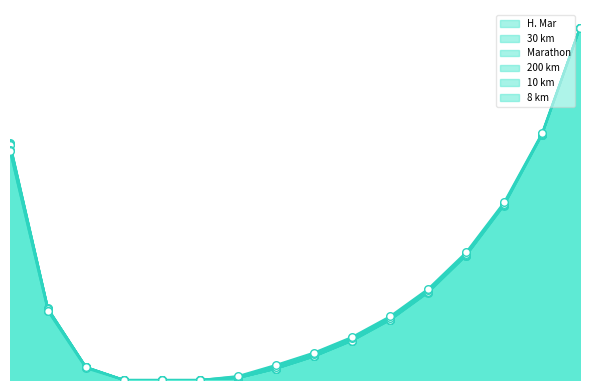

At how many categories does at least one series exceed 0?

13